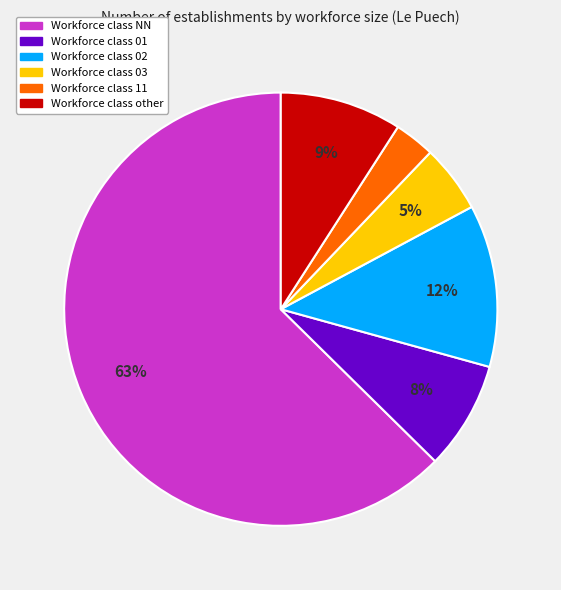

To the nearest percent, what is the average slice percentage?

17%